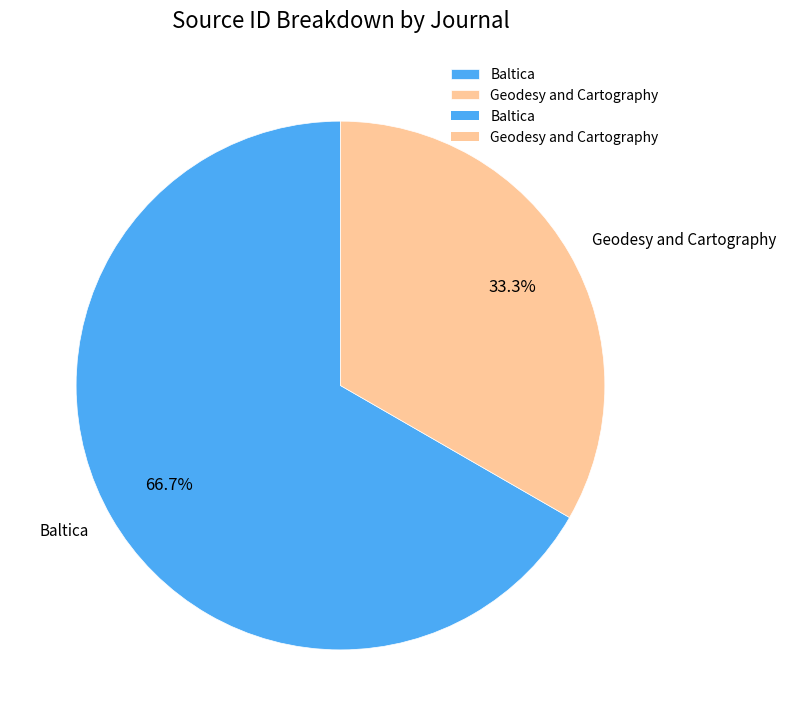

Combined, do Baltica and Geodesy and Cartography account for over 50%?

Yes